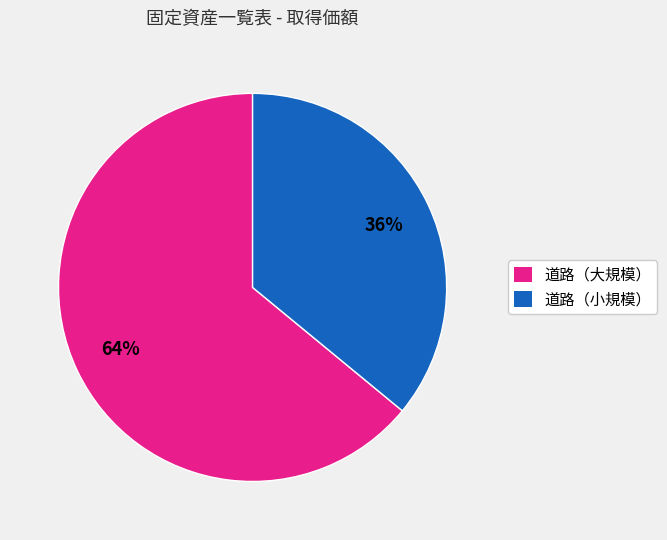

Does any single category account for the majority?

Yes